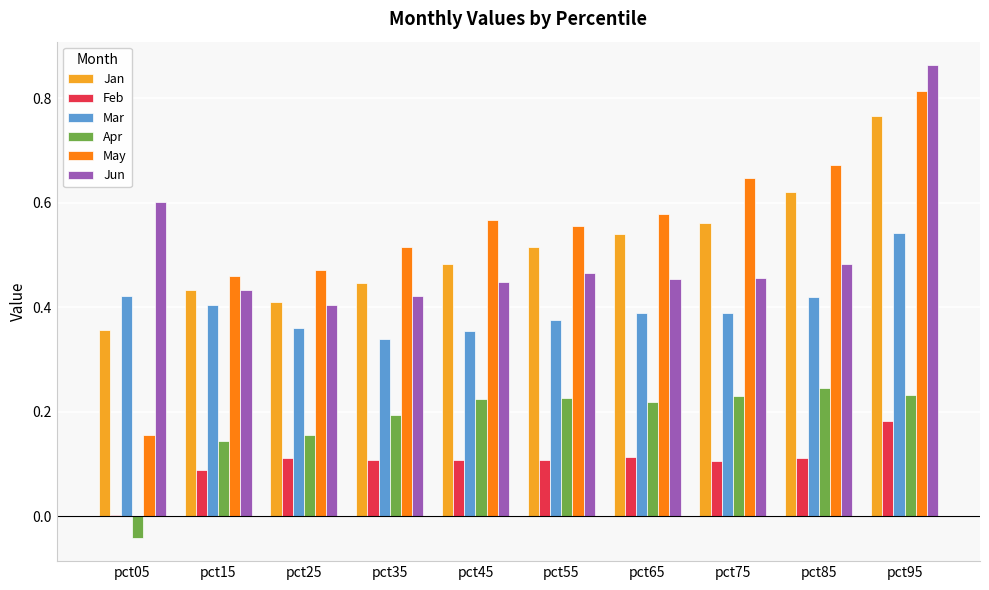

The Apr series shows -0.0 at pct05. True or false?

True